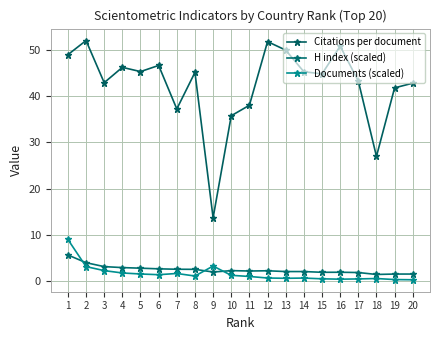

In Citations per document, how many points are lower than both neighbors (excluding endpoints)?

6